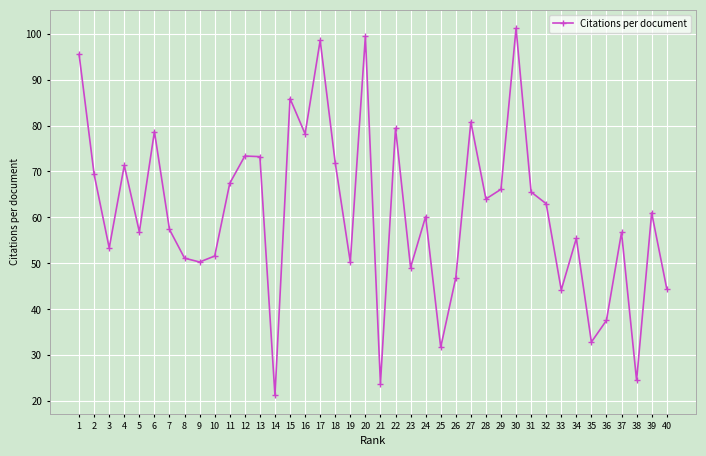

Read the value at 15.

85.9